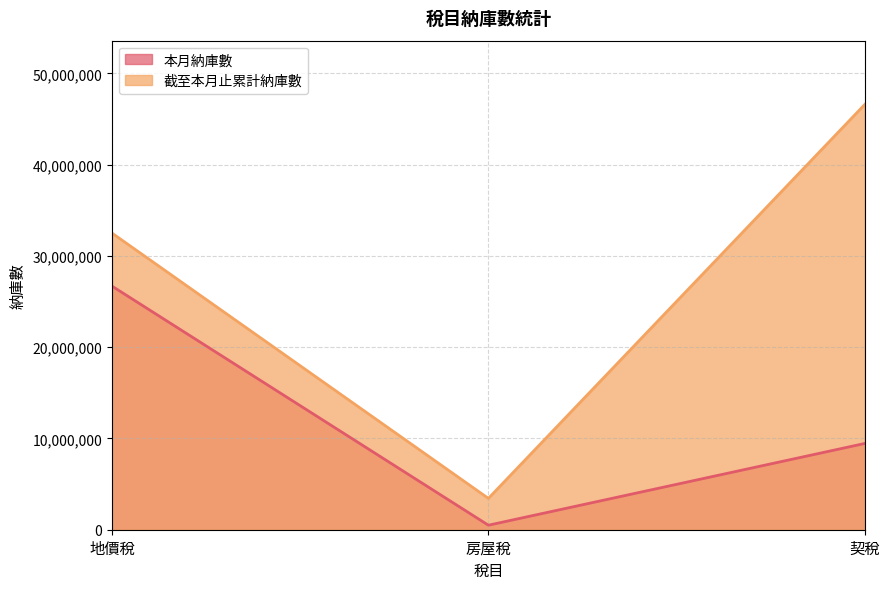

What is the spread (max minus min) of values at 房屋稅?

2940495